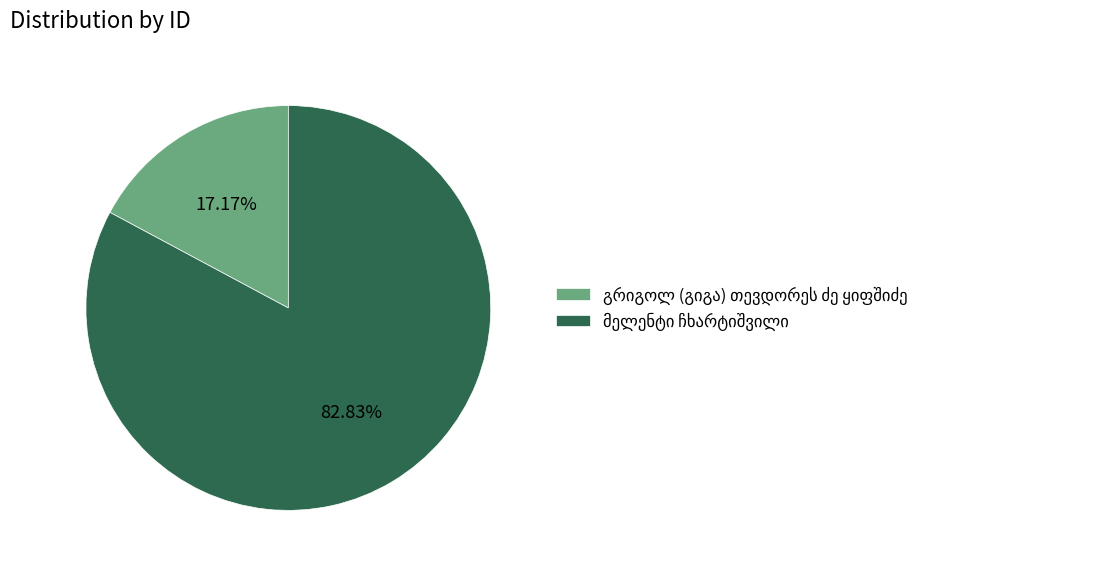

Does any single category account for the majority?

Yes